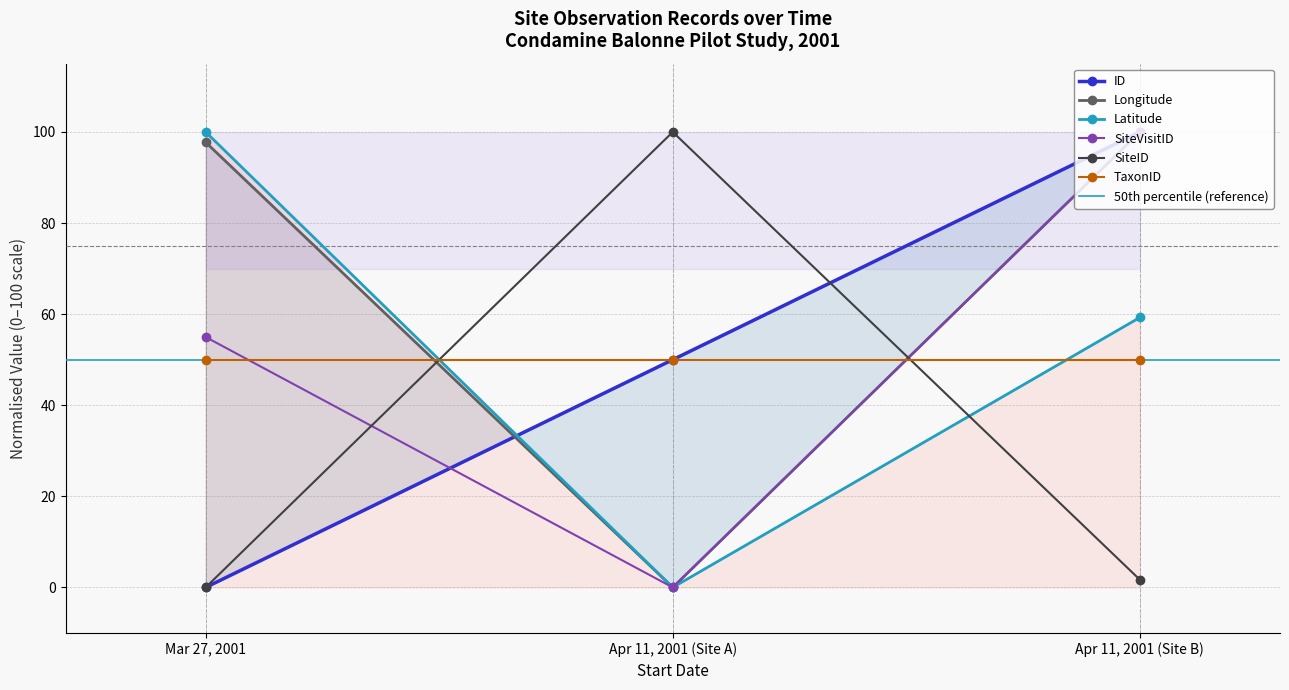

How many data points in ID are less than 50?

1